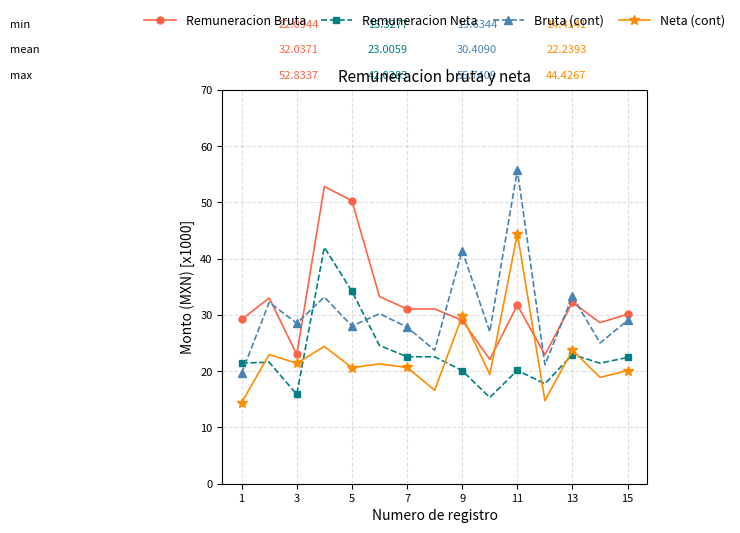

What is the difference between the maximum and minimum values in the Bruta (cont) series?

36.1